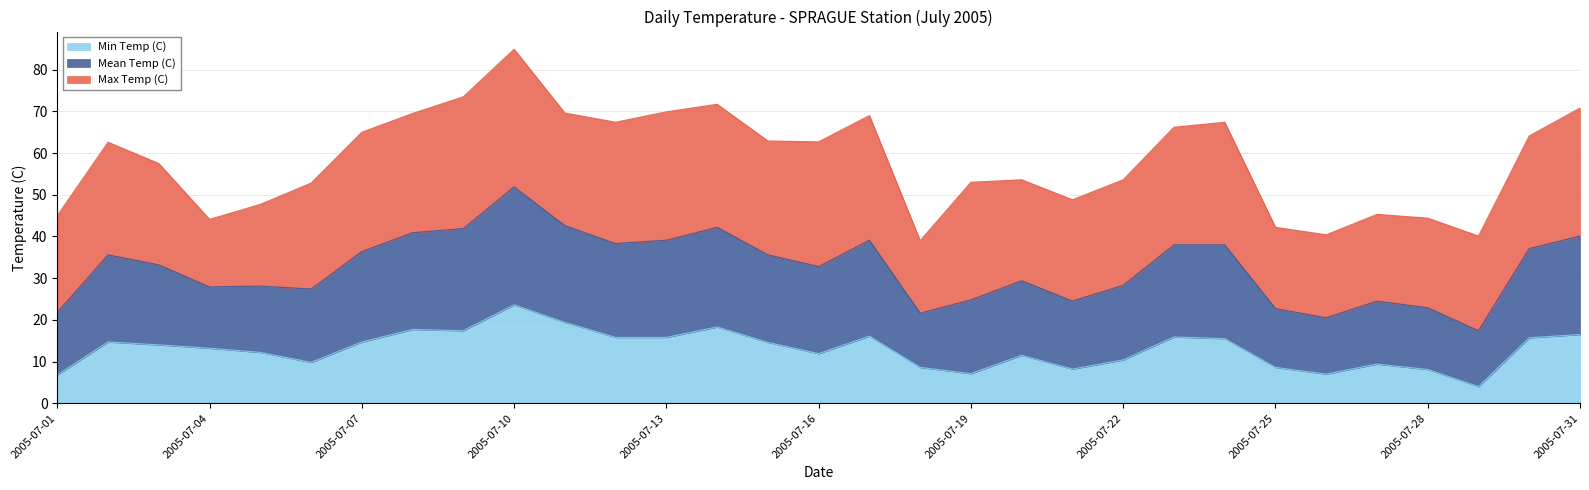

In Min Temp (C), how many points are higher than both neighbors (excluding endpoints)?

8